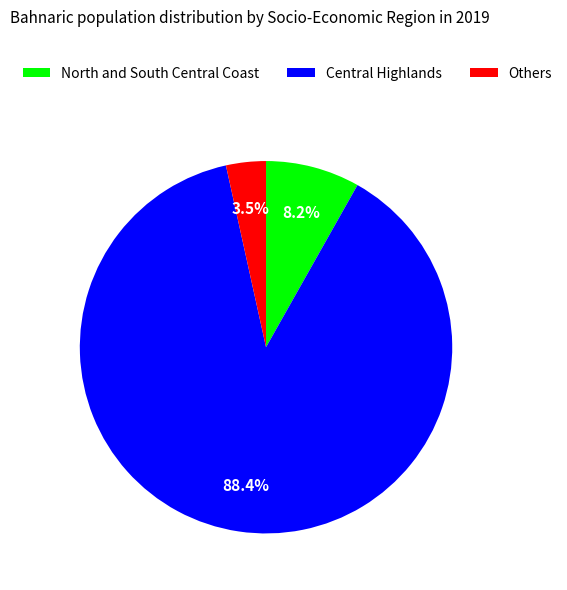

Between Central Highlands and Others, which is larger?

Central Highlands